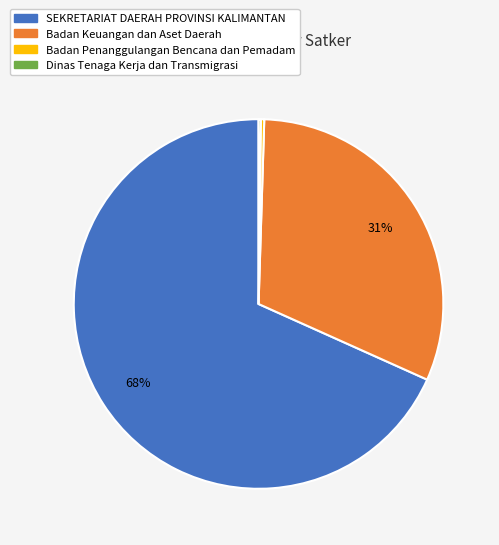

Is there any slice that represents more than half of the pie?

Yes